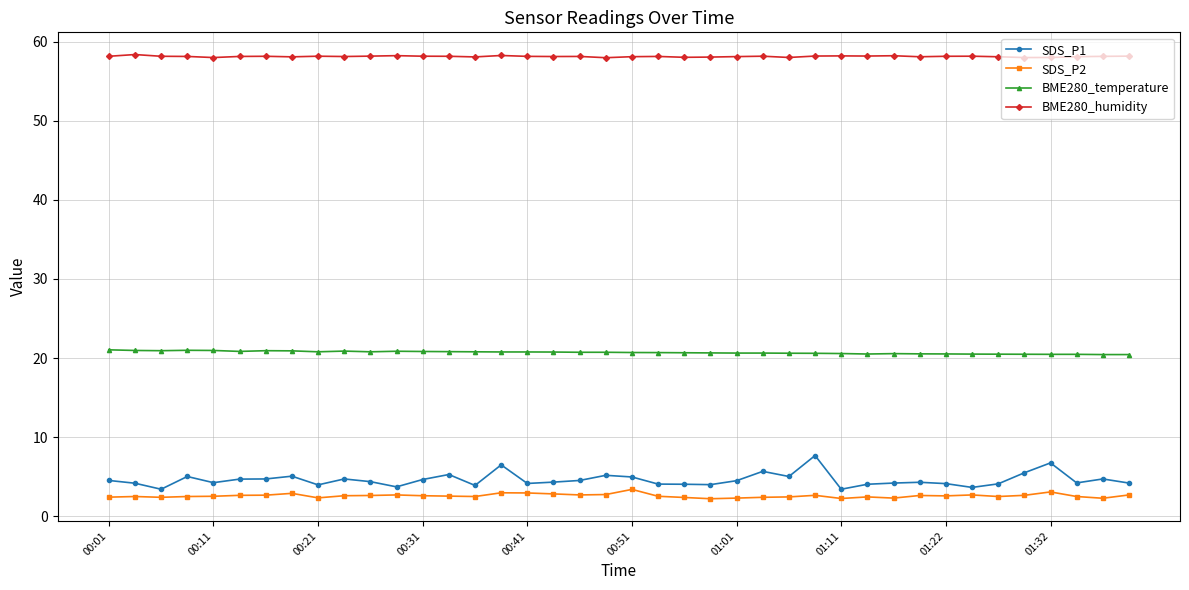

True or false: BME280_humidity has more than 2 interior local peaks.

True